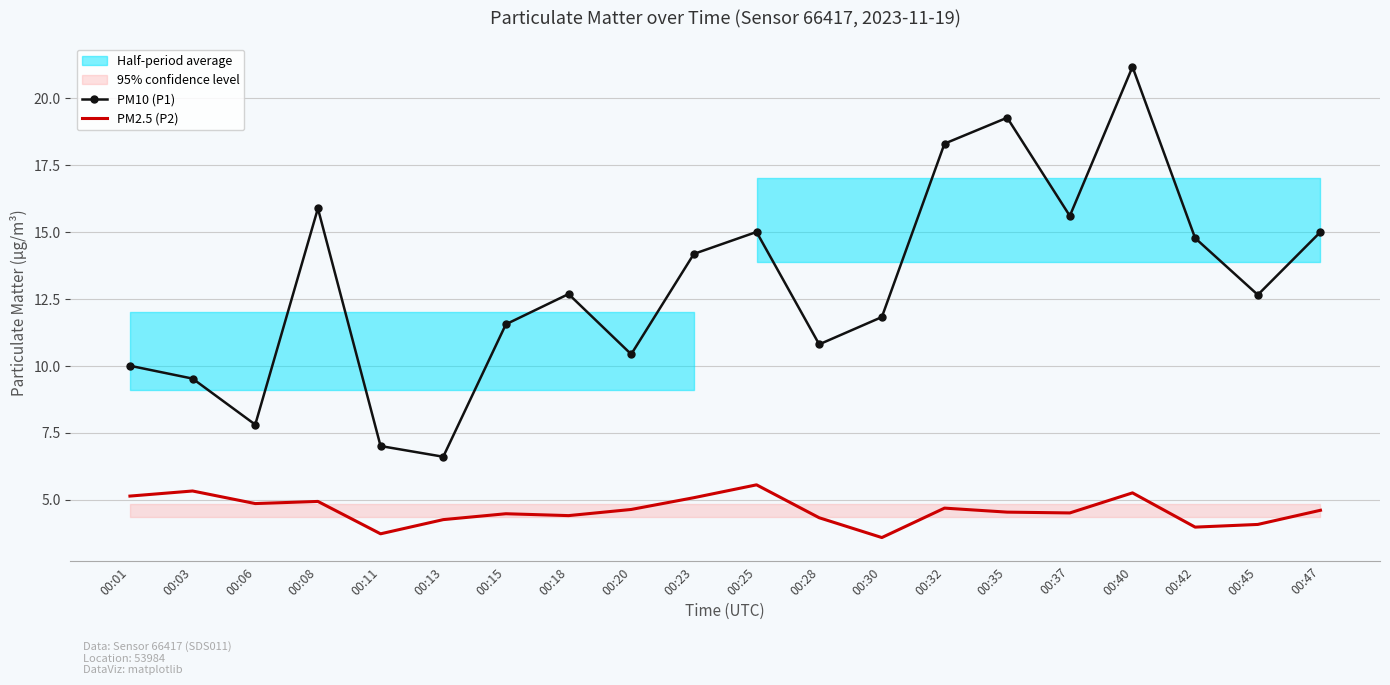

What is the spread (max minus min) of values at 00:15?

7.1